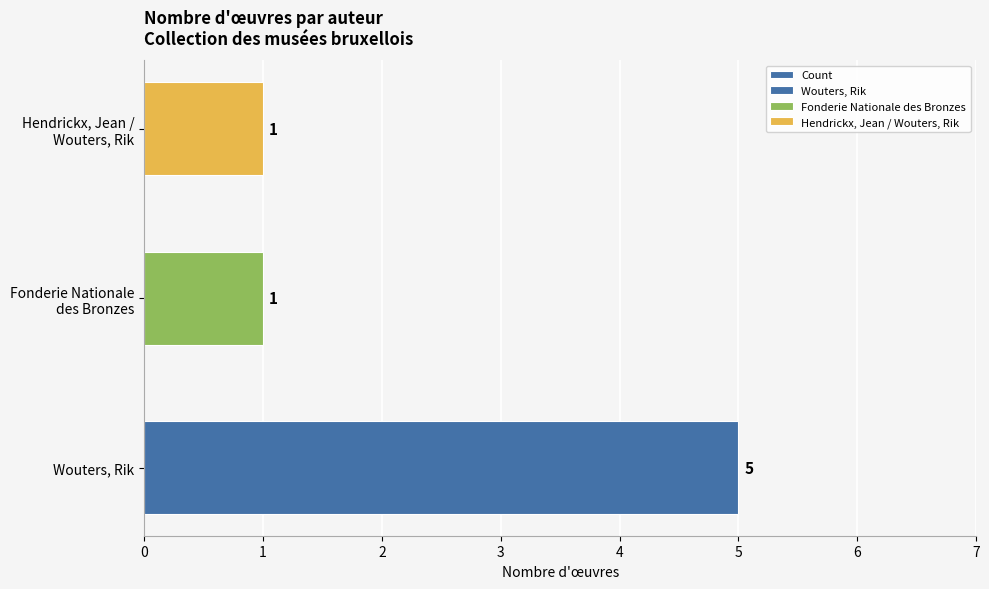

The chart shows a value of 5 at Wouters, Rik. True or false?

True